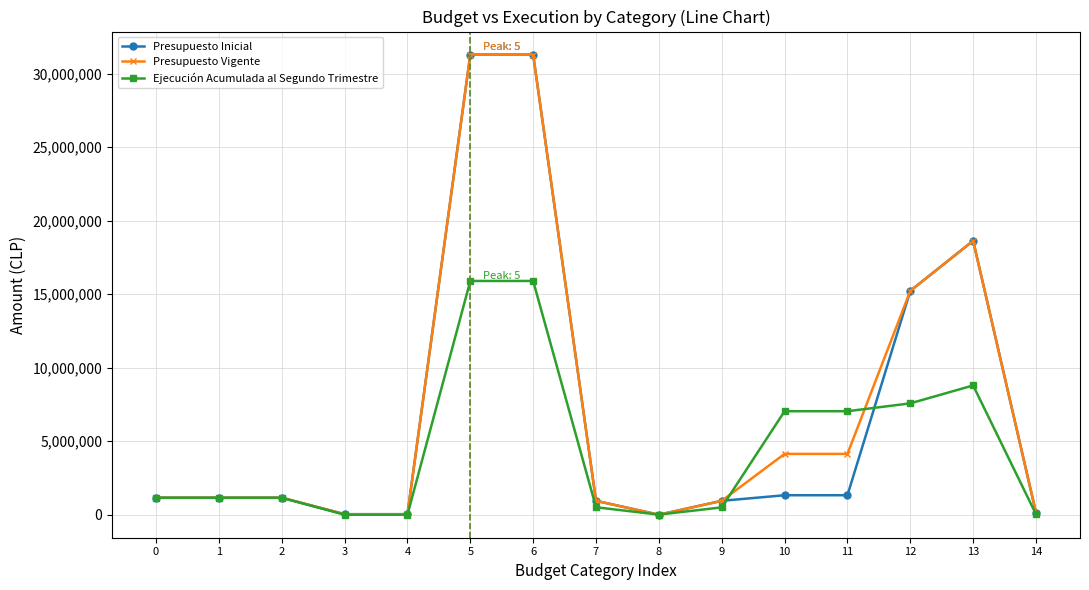

The value of Presupuesto Vigente at 9 is 944103. True or false?

True